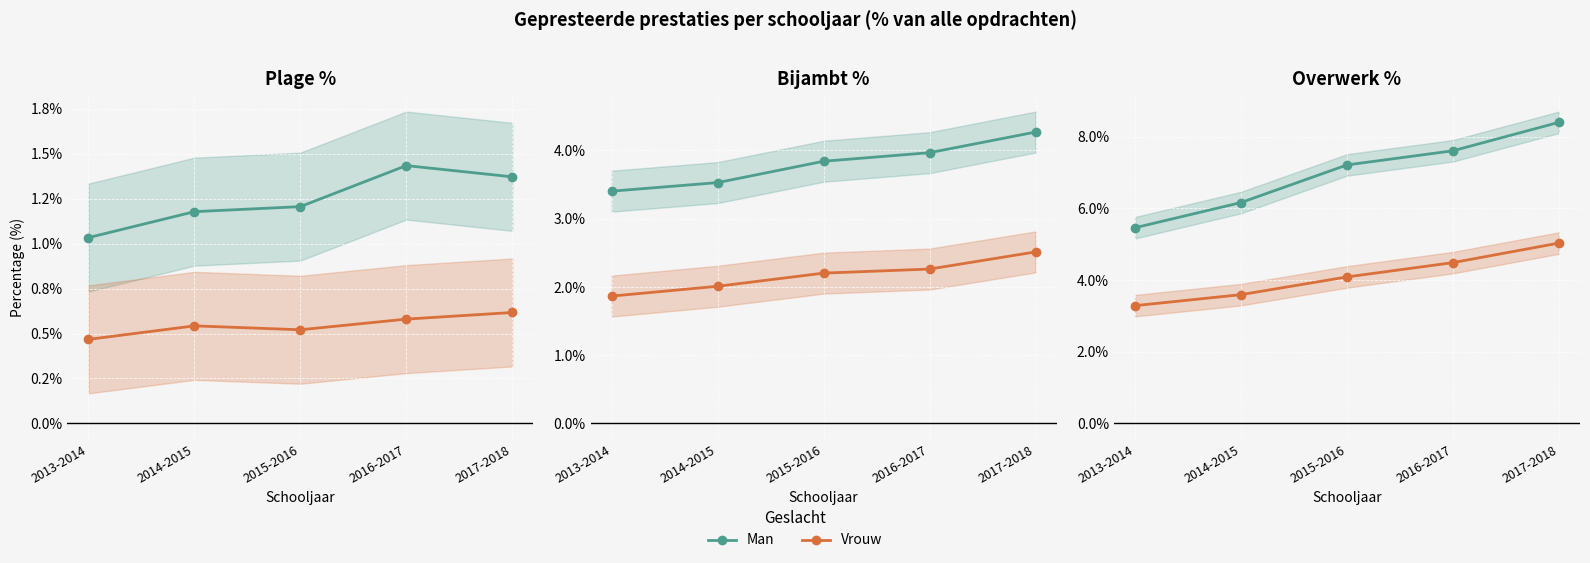

True or false: Vrouw and Man intersect in this chart.

False